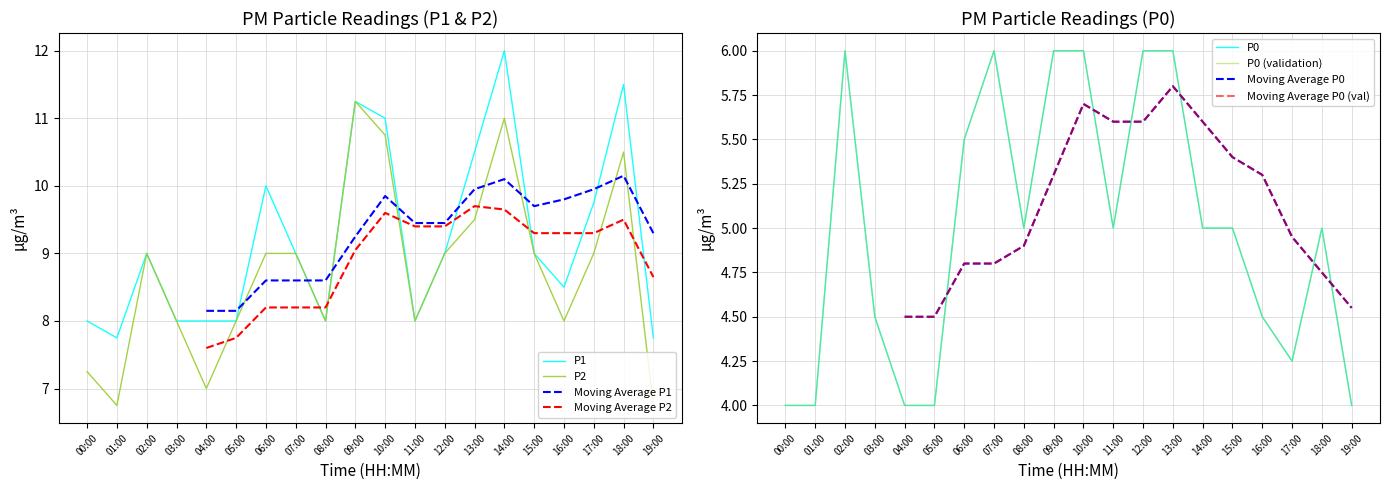

What is the lowest value of the P1 series?

7.8